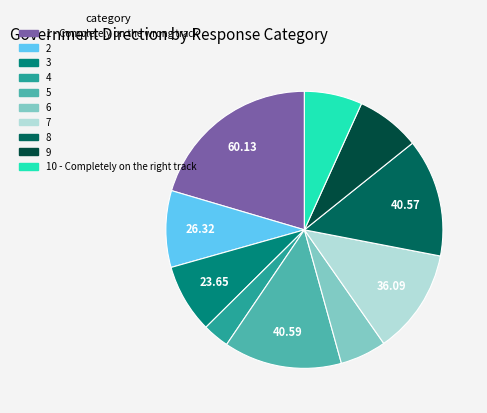

Rank the categories by value from highest to lowest.

1 - Completely on the wrong track, 5, 8, 7, 2, 3, 9, 10 - Completely on the right track, 6, 4